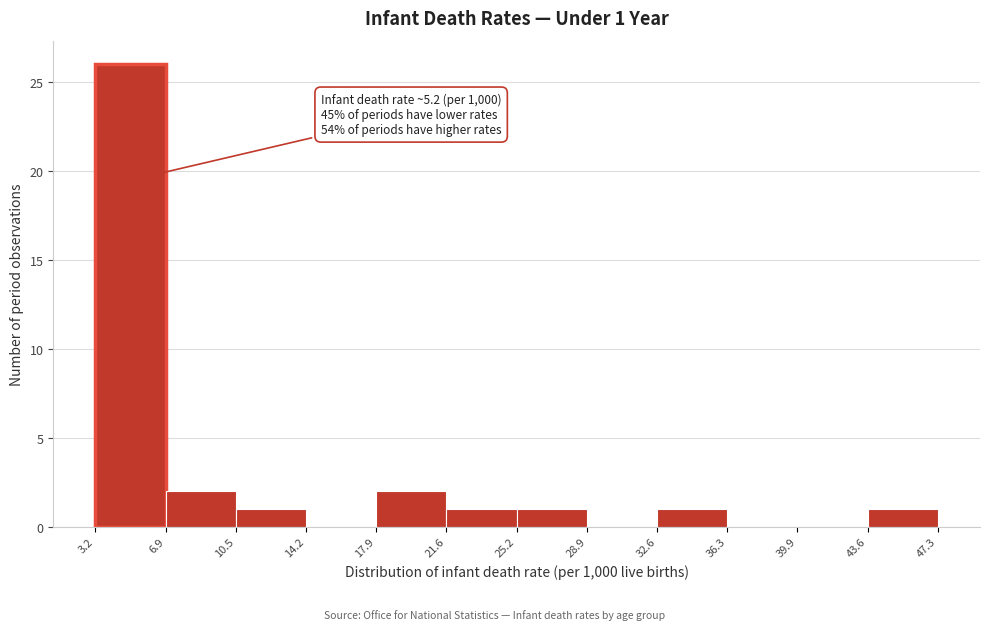

Which range on the x-axis has the tallest bar?

3.2 to 6.9